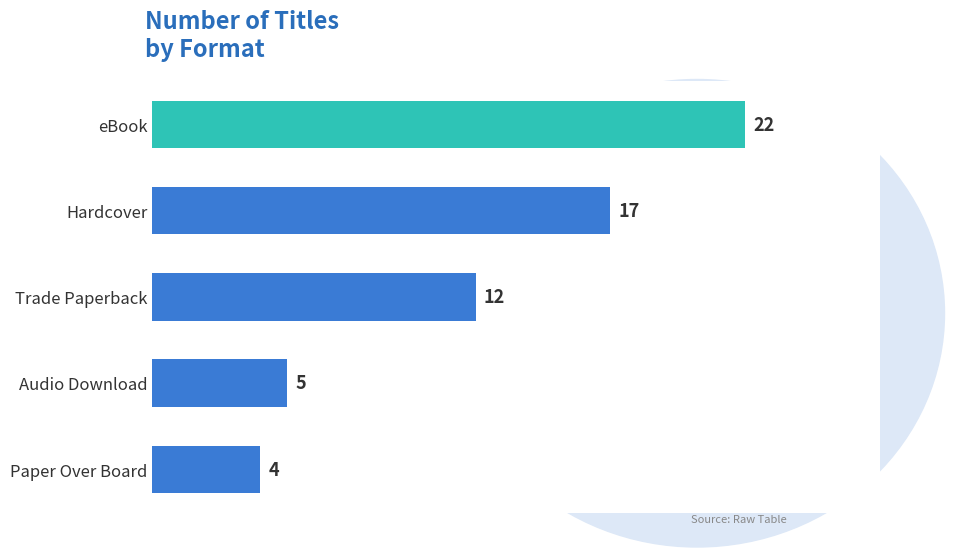

What is the difference between the second highest and second lowest values?

12